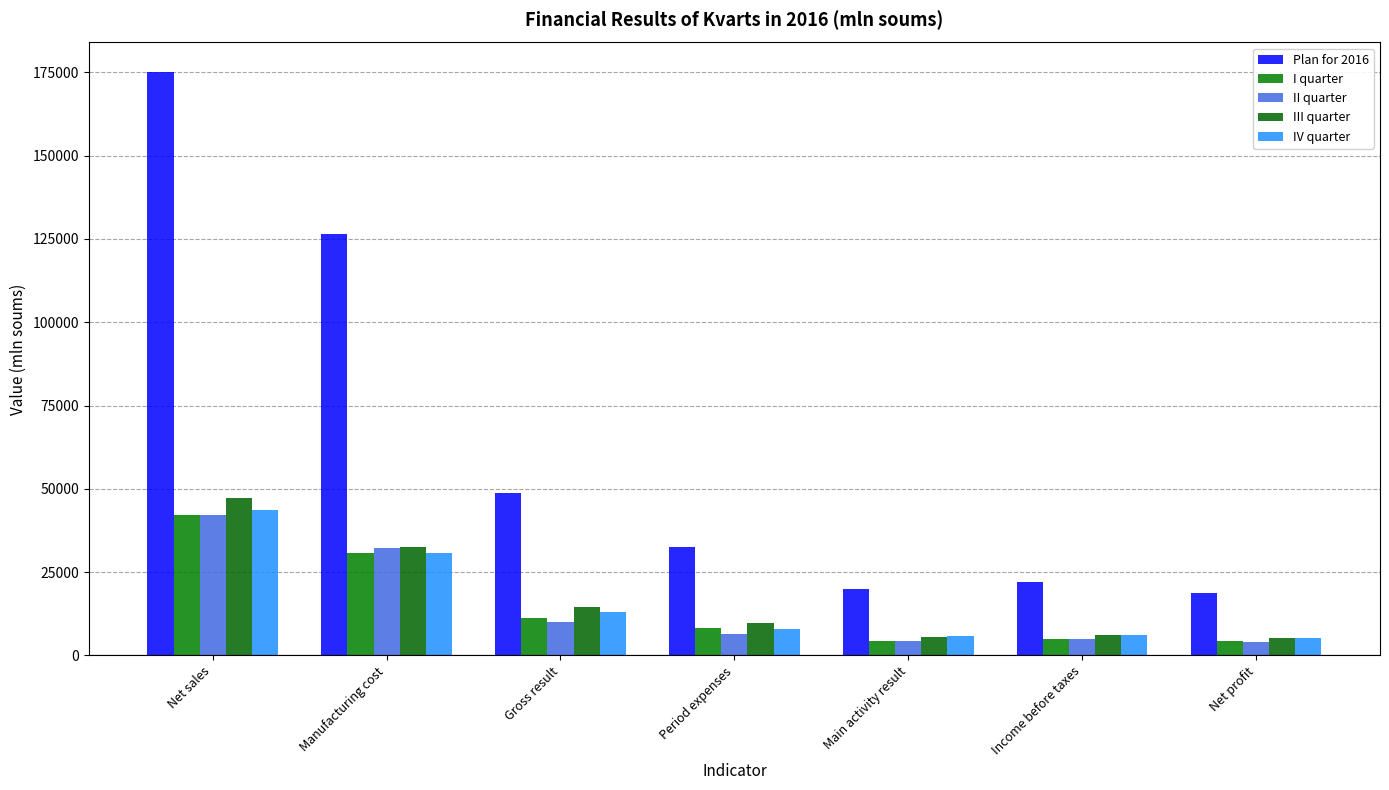

At which category is the sum across all series the highest?

Net sales